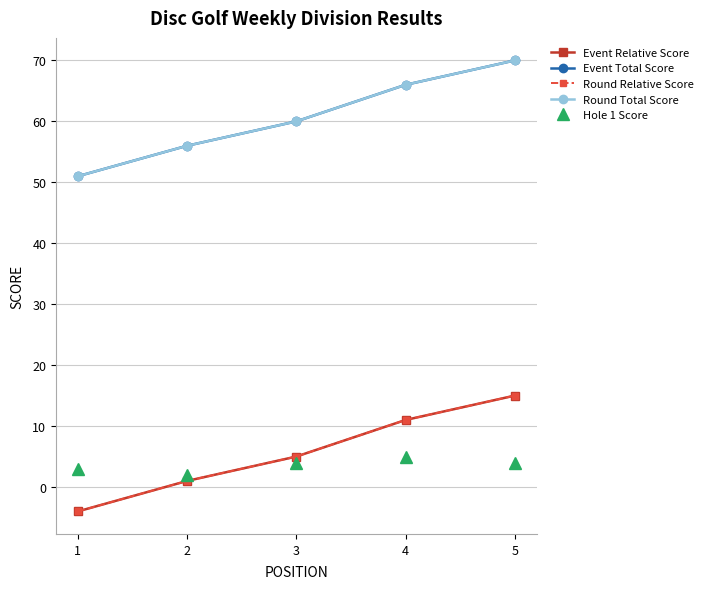

The Round Relative Score series shows -6 at 1. True or false?

False